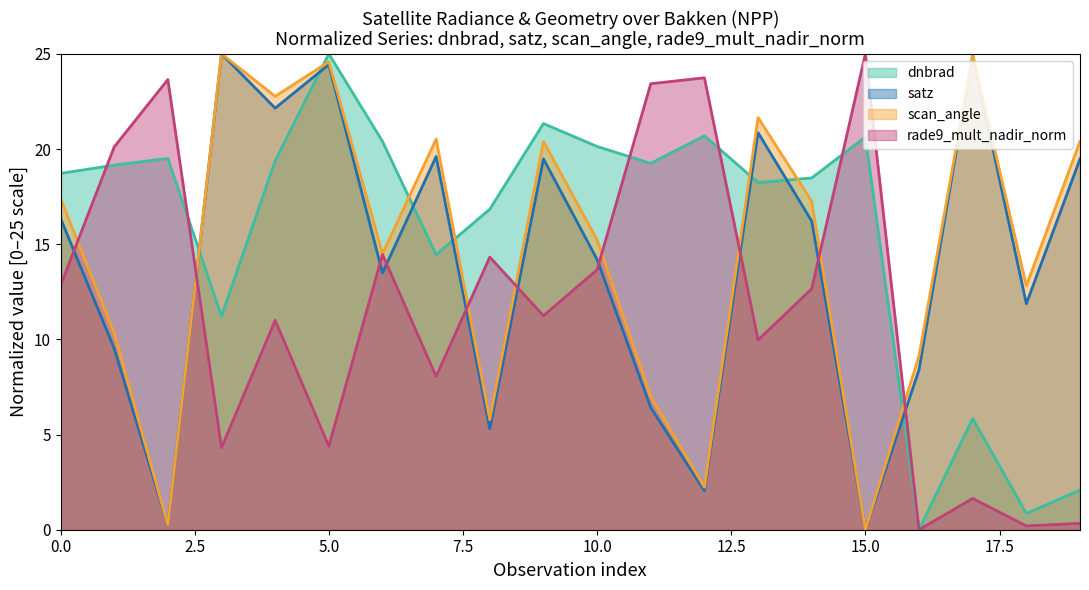

What is the maximum value shown in the chart?

25.0